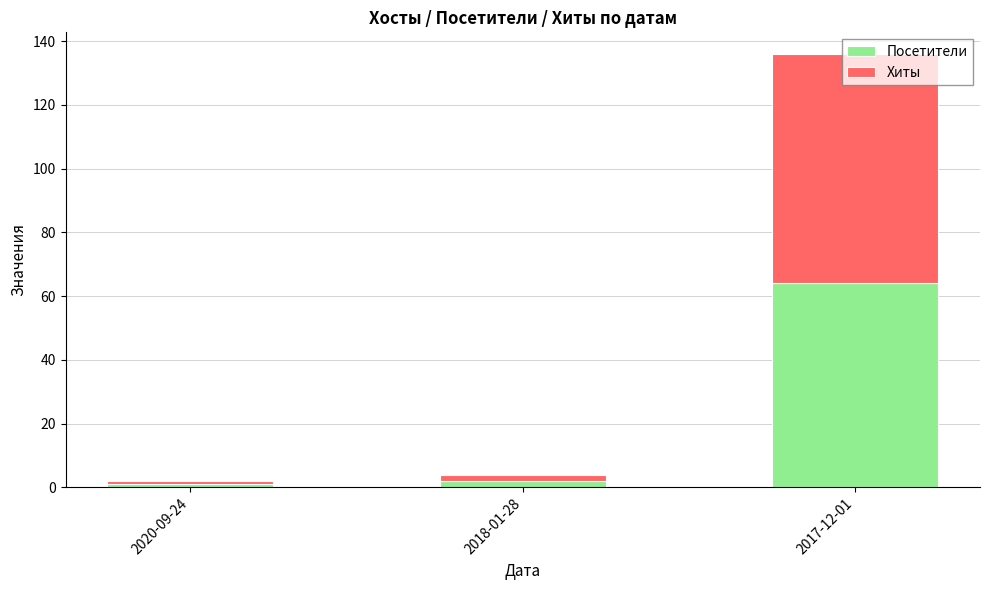

Are the bars grouped side by side (vs. stacked)?

No